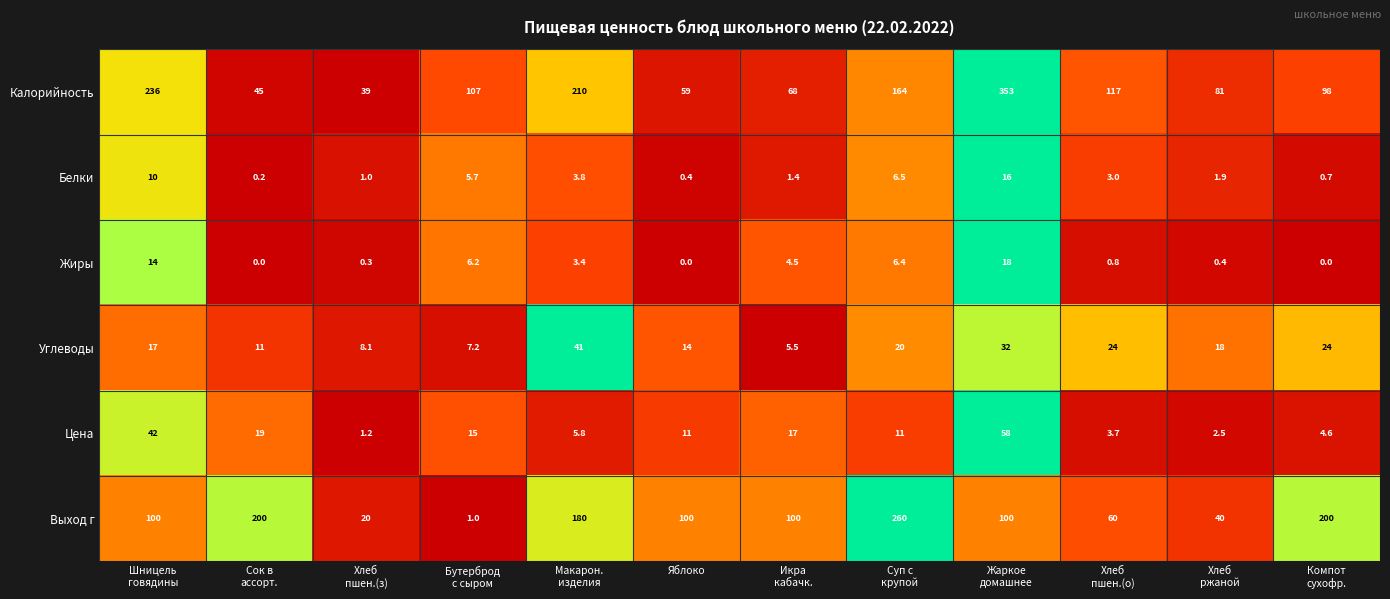

True or false: Жиры has a value of 0.0 at Яблоко.

True